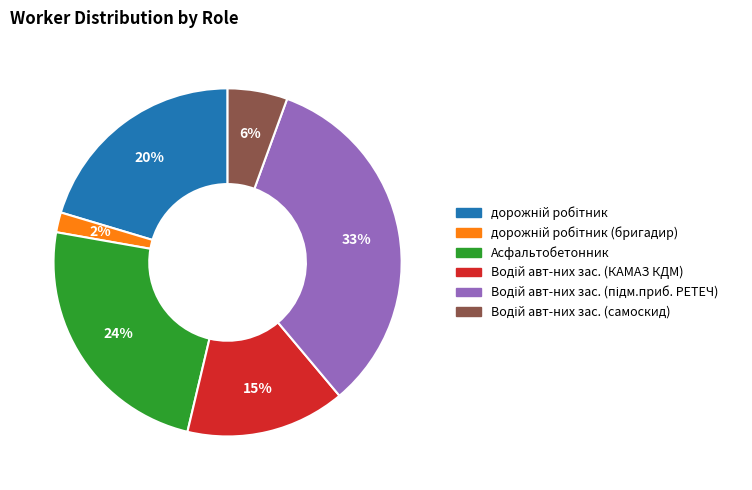

To the nearest percent, what is the average slice percentage?

17%